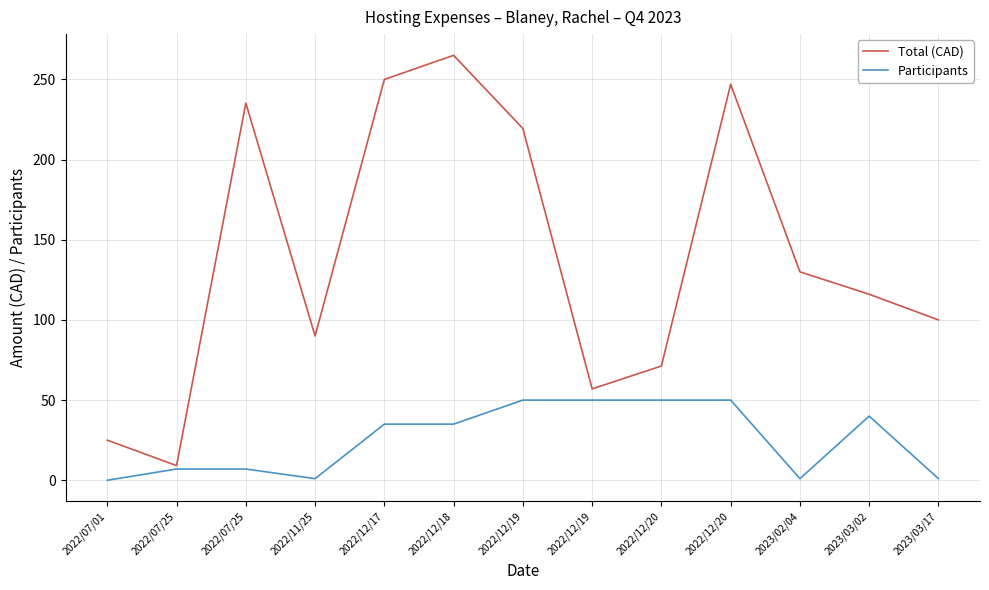

Reading right to left, transcribe all the data shown in this chart.

Total (CAD): 100.0	116.0	130.0	247.0	71.3	57.0	219.4	265.0	250.0	90.0	235.2	9.1	25.0
Participants: 1.0	40.0	1.0	50.0	50.0	50.0	50.0	35.0	35.0	1.0	7.0	7.0	0.0